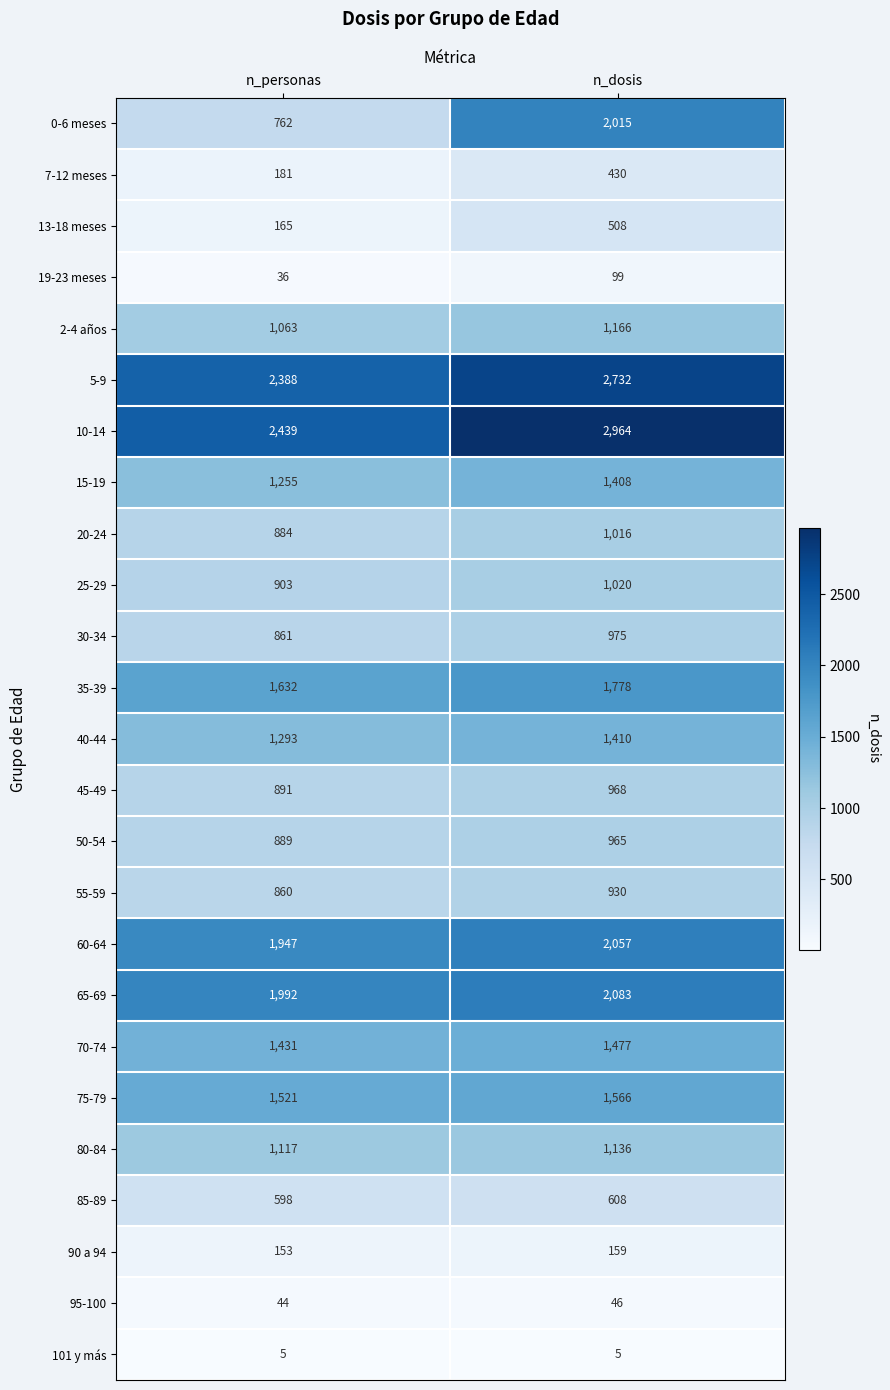

What is the difference between the highest and lowest values at n_personas?

2434